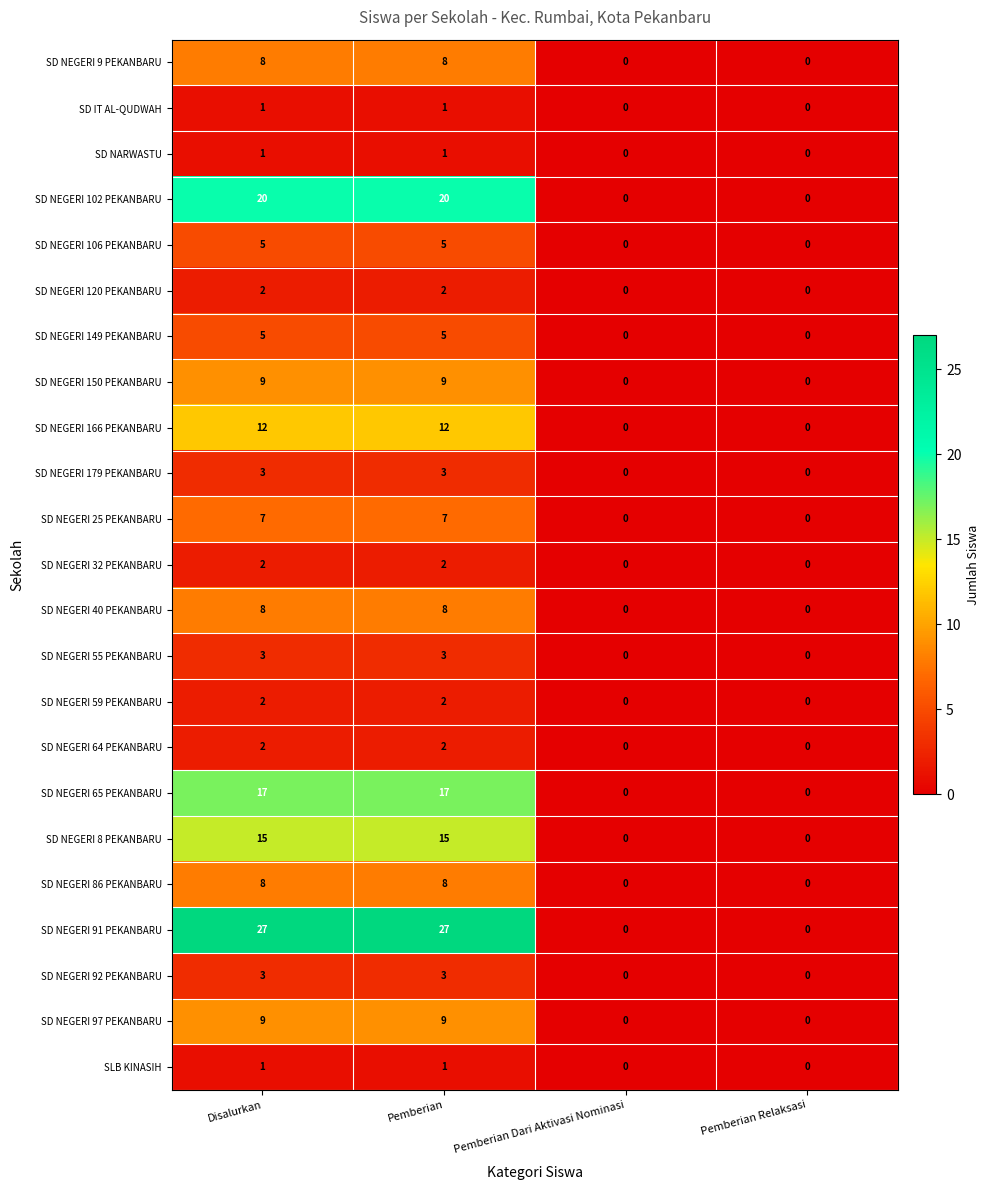

What is the spread (max minus min) of values at Pemberian?

26